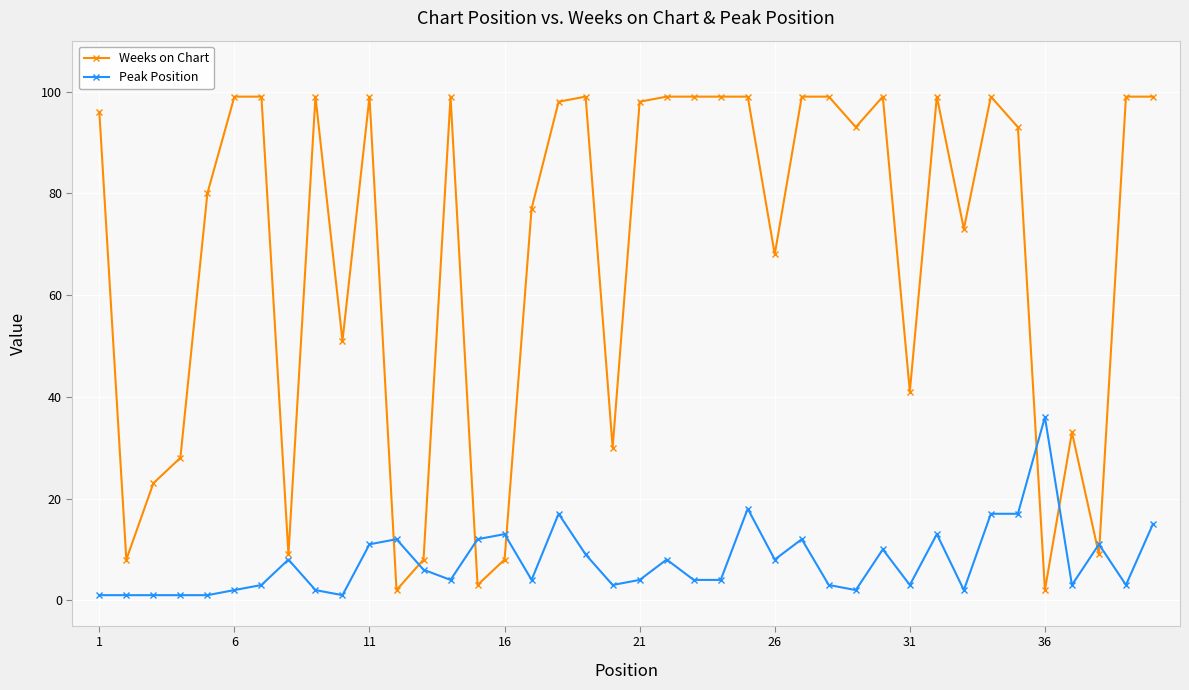

What is the difference between the maximum and minimum values in the Peak Position series?

35